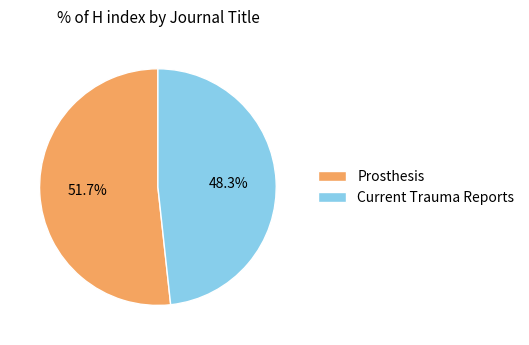

Which category accounts for the majority?

Prosthesis